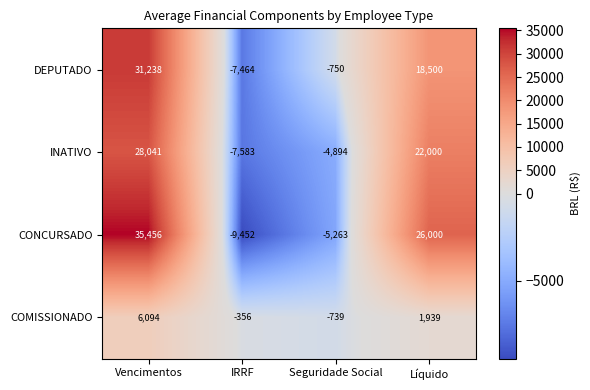

Rank the series by their maximum value, from highest to lowest.

CONCURSADO, DEPUTADO, INATIVO, COMISSIONADO